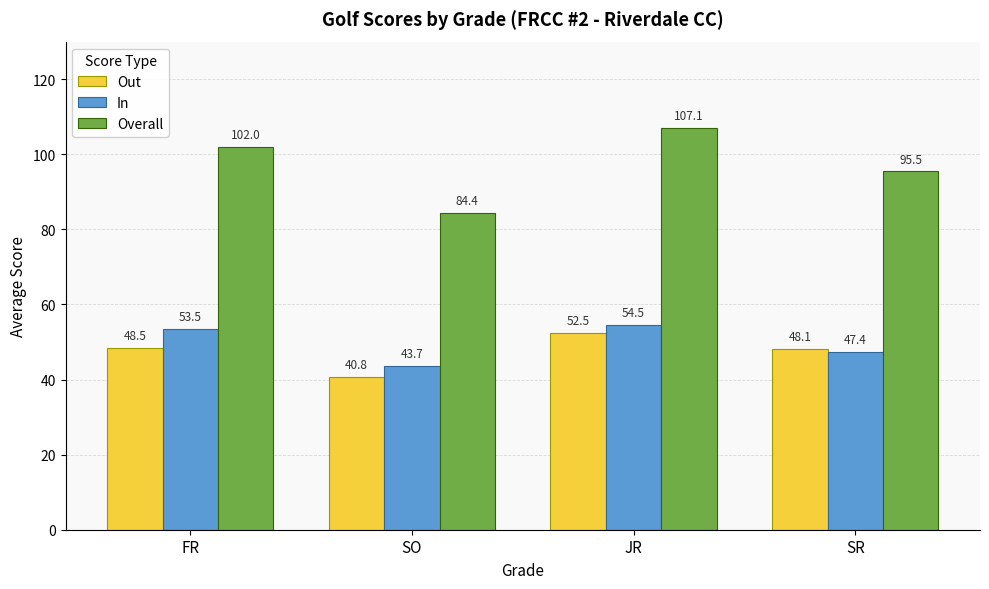

How many series are shown in this chart?

3